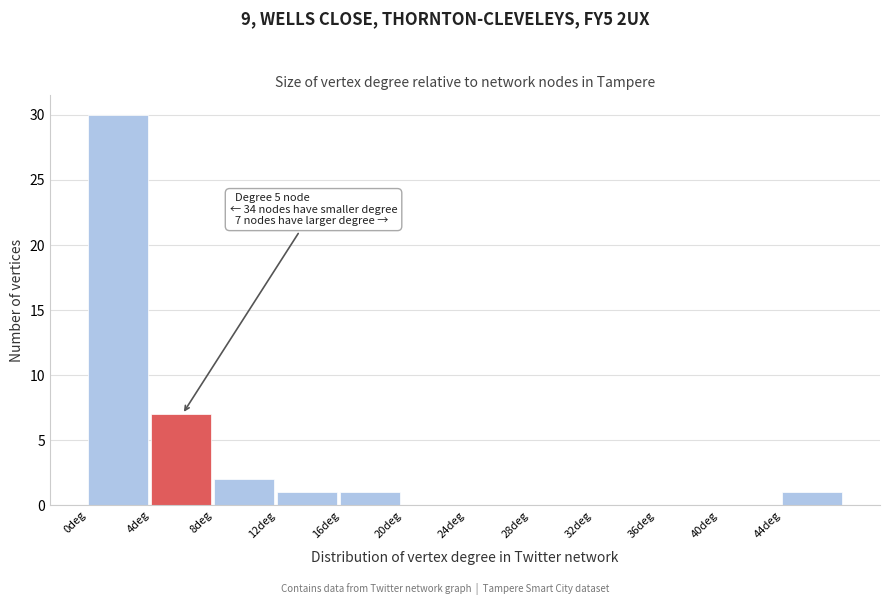

Which range on the x-axis has the tallest bar?

0 to 4